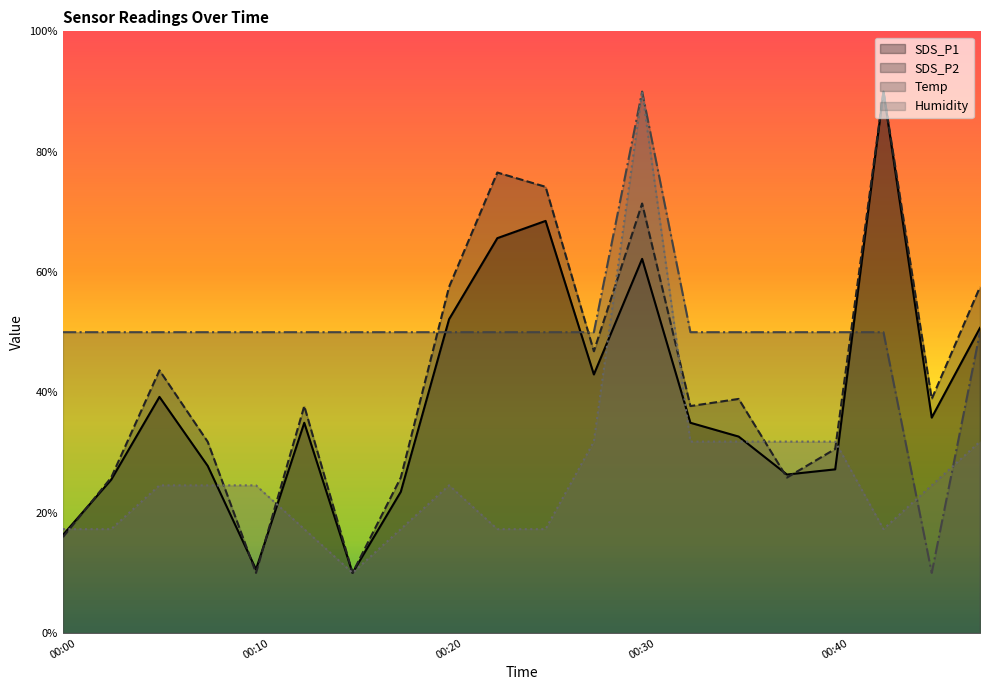

Reading left to right, what are all the values shown in this chart?

SDS_P1: 00:00=16.3	00:03=25.5	00:05=39.2	00:08=27.8	00:10=10.6	00:13=34.9	00:15=10.0	00:17=23.5	00:20=52.2	00:22=65.6	00:25=68.5	00:27=43.0	00:30=62.2	00:32=34.9	00:35=32.7	00:37=26.3	00:40=27.2	00:42=90.0	00:45=35.8	00:47=50.7
SDS_P2: 00:00=15.9	00:03=25.8	00:05=43.7	00:08=31.8	00:10=10.0	00:13=37.7	00:15=10.0	00:17=25.8	00:20=57.5	00:22=76.5	00:25=74.2	00:27=46.8	00:30=71.4	00:32=37.7	00:35=38.9	00:37=25.8	00:40=30.6	00:42=90.0	00:45=38.9	00:47=57.5
Temp: 00:00=50.0	00:03=50.0	00:05=50.0	00:08=50.0	00:10=50.0	00:13=50.0	00:15=50.0	00:17=50.0	00:20=50.0	00:22=50.0	00:25=50.0	00:27=50.0	00:30=90.0	00:32=50.0	00:35=50.0	00:37=50.0	00:40=50.0	00:42=50.0	00:45=10.0	00:47=50.0
Humidity: 00:00=17.3	00:03=17.3	00:05=24.5	00:08=24.5	00:10=24.5	00:13=17.3	00:15=10.0	00:17=17.3	00:20=24.5	00:22=17.3	00:25=17.3	00:27=31.8	00:30=90.0	00:32=31.8	00:35=31.8	00:37=31.8	00:40=31.8	00:42=17.3	00:45=24.5	00:47=31.8